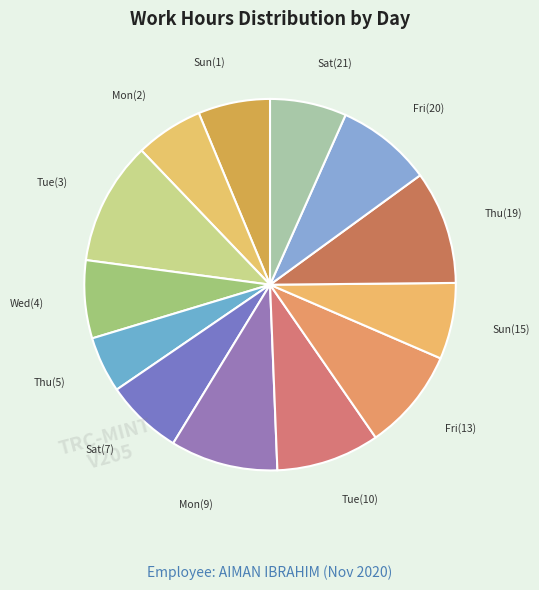

Rank the categories by value from highest to lowest.

Tue(3), Thu(19), Mon(9), Tue(10), Fri(13), Fri(20), Wed(4), Sat(7), Sat(21), Sun(15), Sun(1), Mon(2), Thu(5), Fri(6)